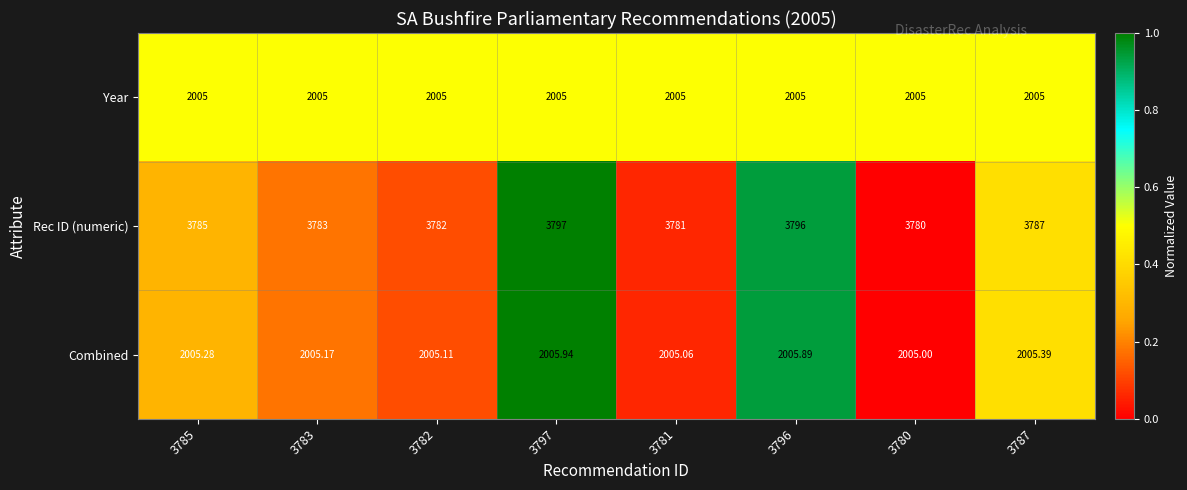

How many data points does each series have?

8